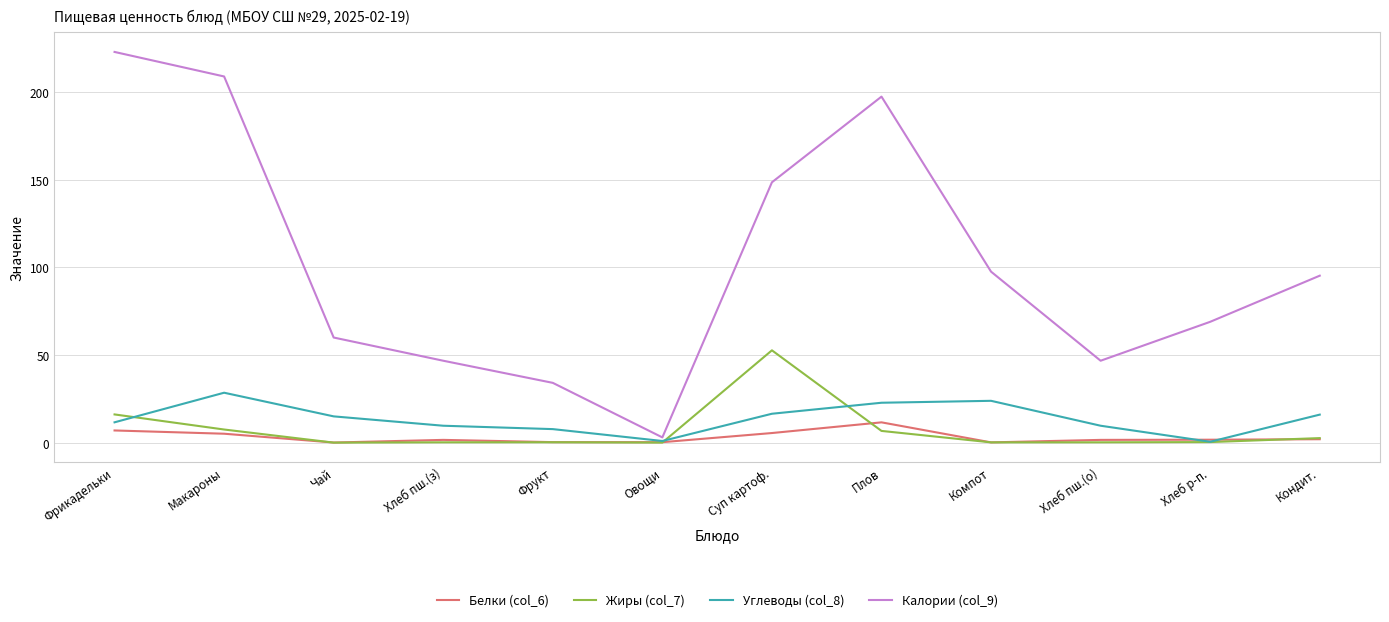

At which category does Калории (col_9) reach its first local valley?

Овощи